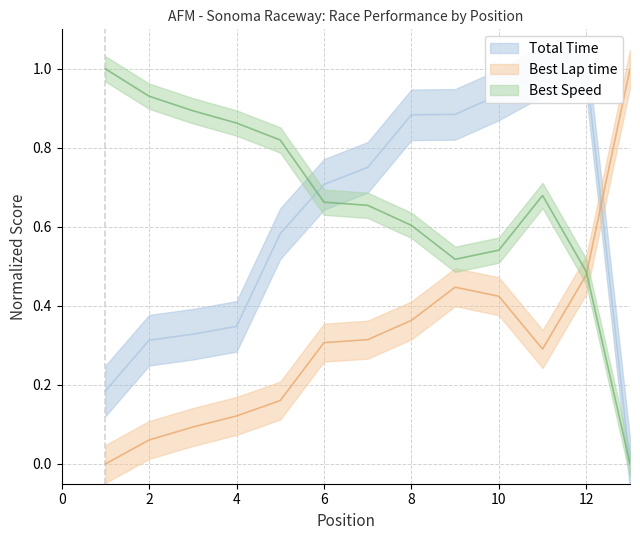

Between which two adjacent categories do Total Time and Best Lap time first intersect?

12 and 13